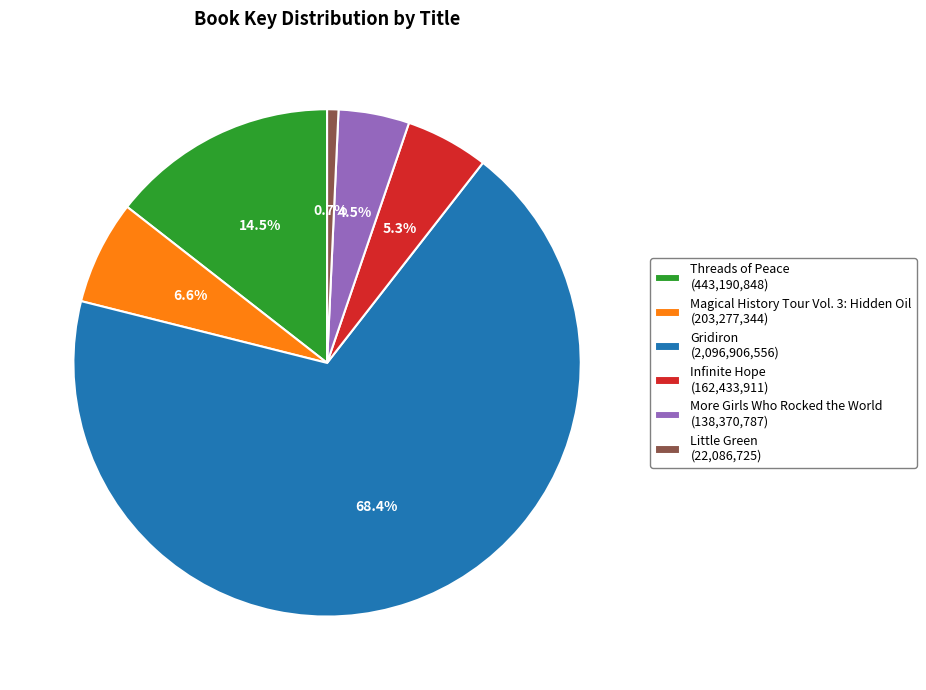

Combined, do Little Green and Gridiron account for over 50%?

Yes